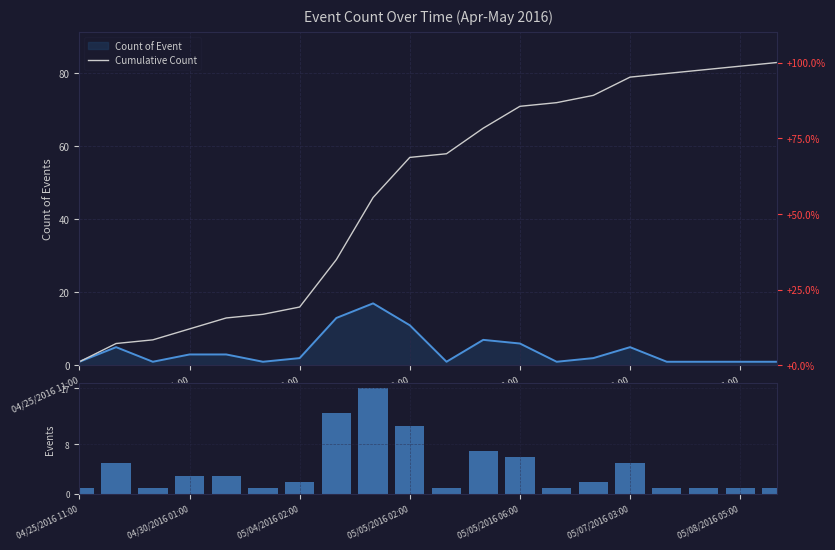

How many groups of bars are there?

20